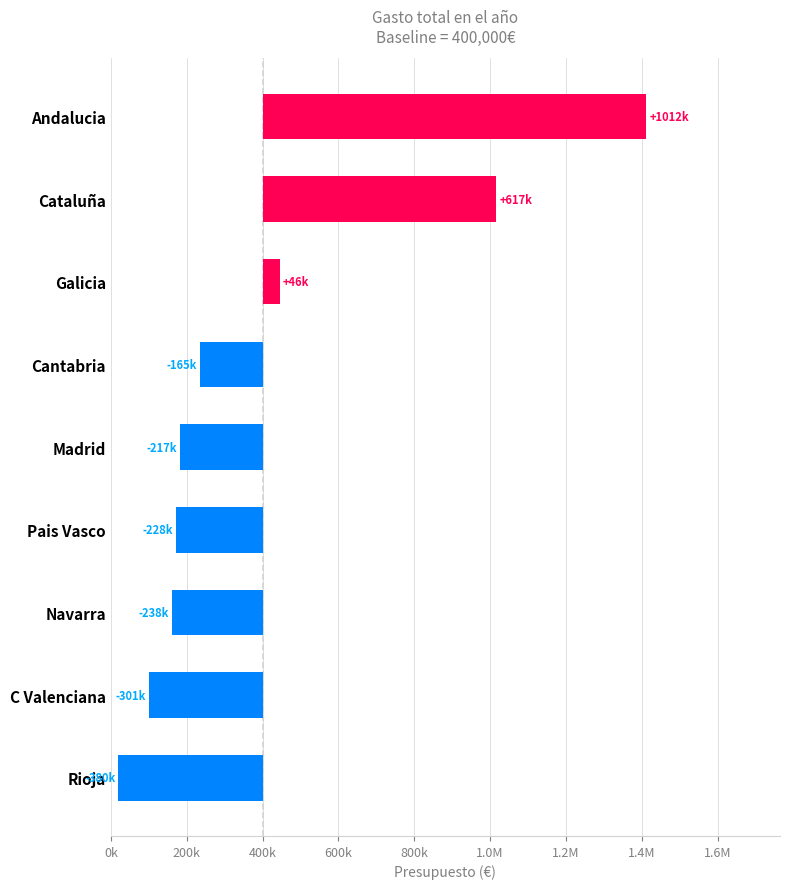

How many values exceed -216578?

4